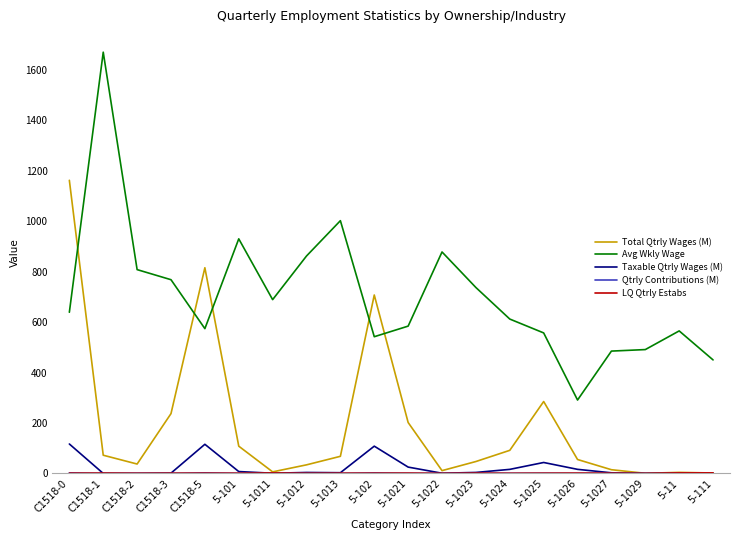

In Avg Wkly Wage, how many points are higher than both neighbors (excluding endpoints)?

5